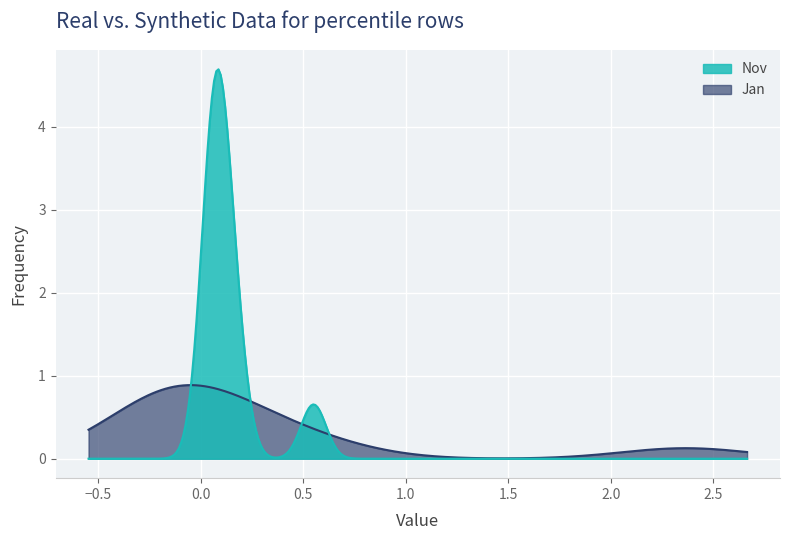

Which series has the largest range (max minus min)?

Nov